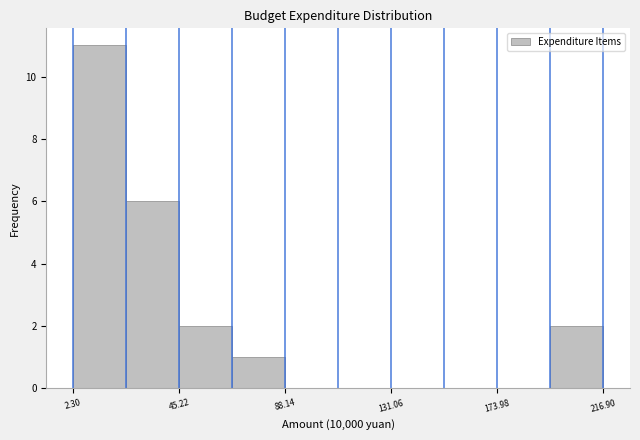

Reading left to right, transcribe this chart: for each bar, give the range it covers on the x-axis and its height. Neither the bar edges nor the heights are printed on the chart, so give them approximately, as read against the axes.

0 to 25: 11
25 to 45: 6
45 to 65: 2
65 to 90: 1
90 to 110: 0
110 to 130: 0
130 to 155: 0
155 to 175: 0
175 to 195: 0
195 to 215: 2